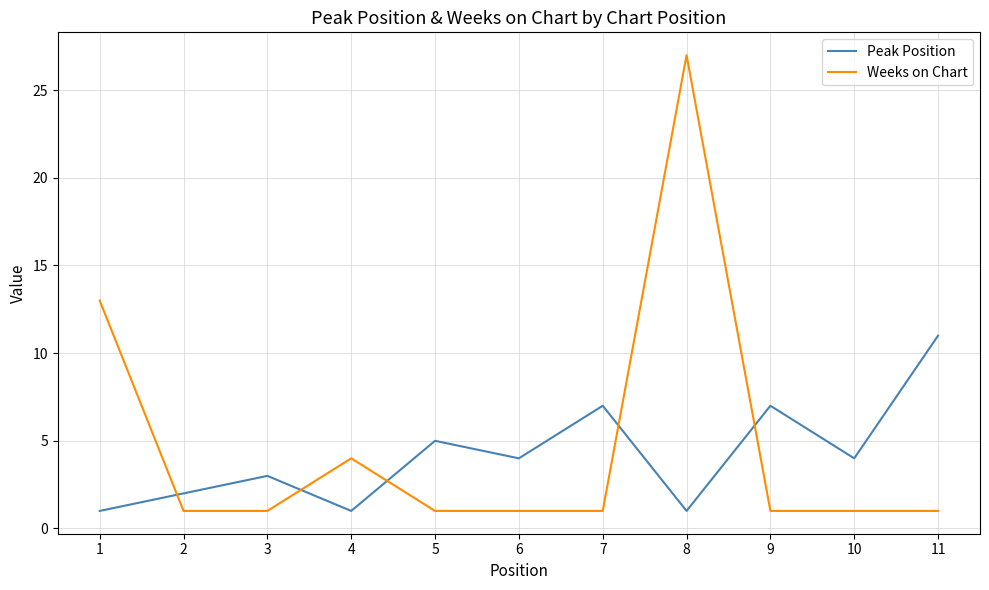

How many intersections are there between Peak Position and Weeks on Chart?

5